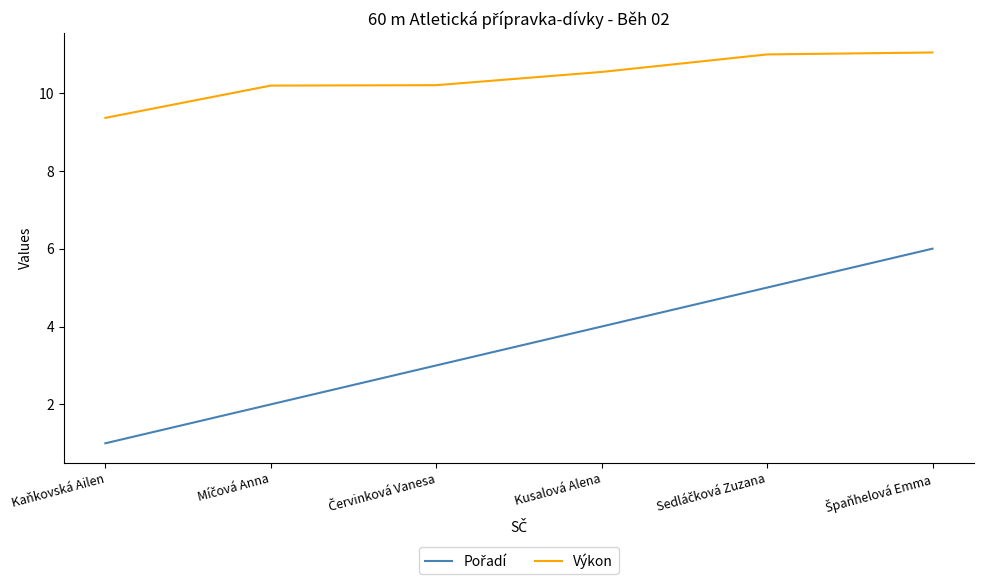

What is the greatest value displayed?

11.0